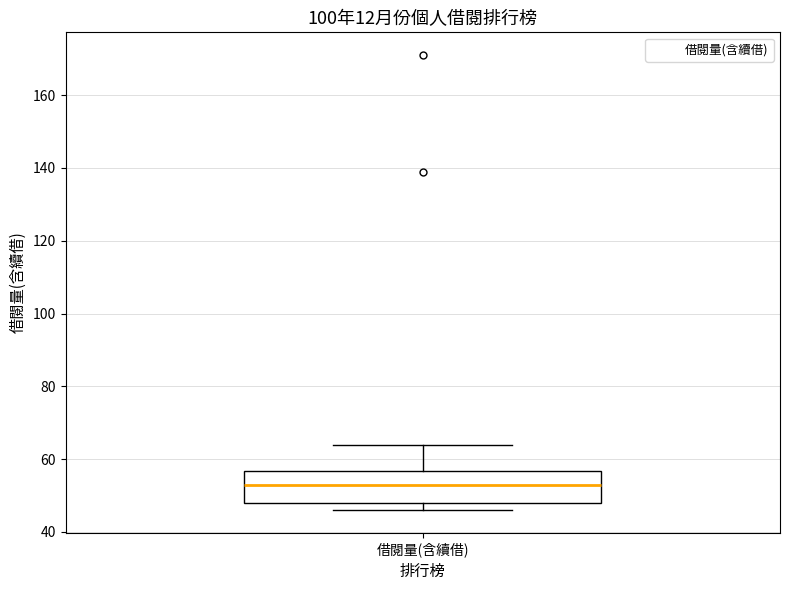

Where does the upper whisker of the box for 借閱量(含續借) end on the y-axis? The values are not printed on the chart, so give them approximately, as read against the axis.

64